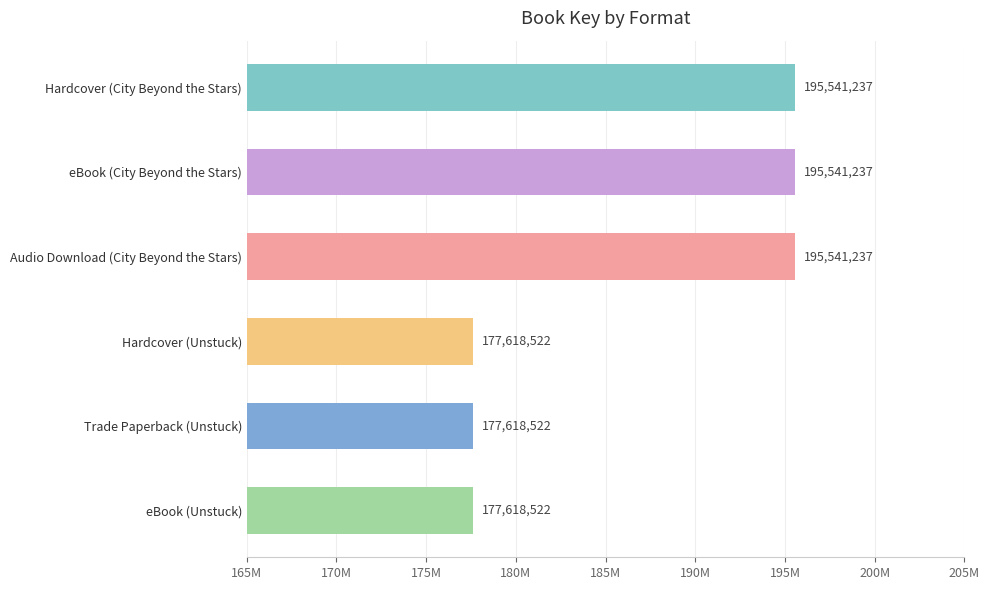

What is the label of the 5th bar from the right?

eBook (City Beyond the Stars)